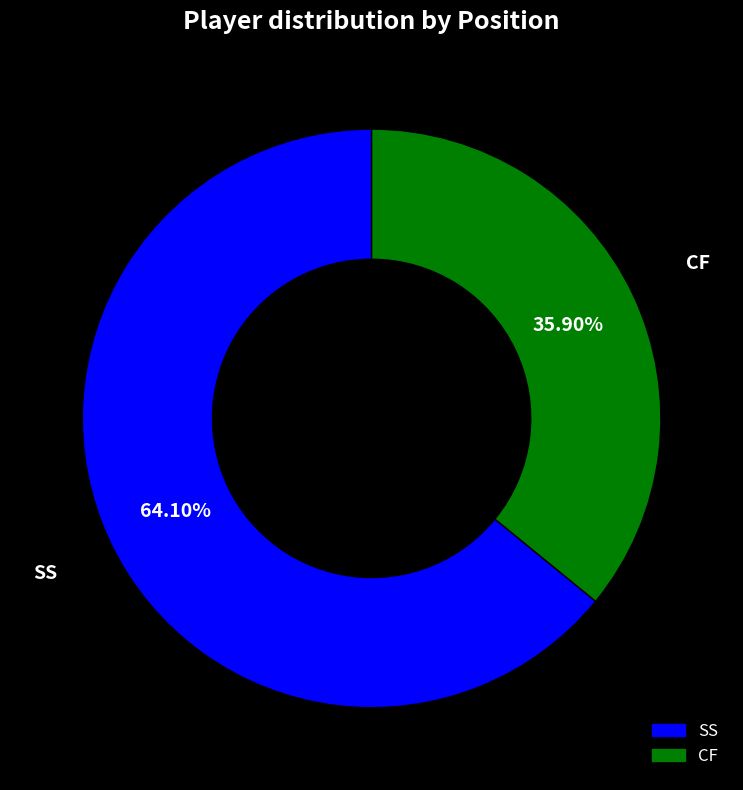

Which has a higher value, SS or CF?

SS